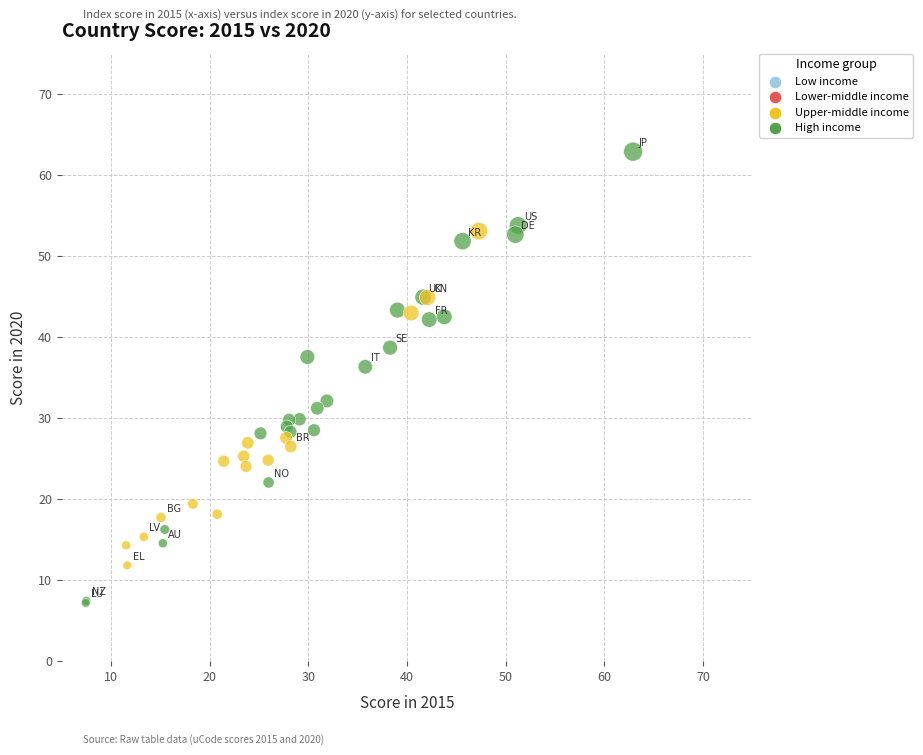

What Y value in the scatter plot is closest to 35?

36.3